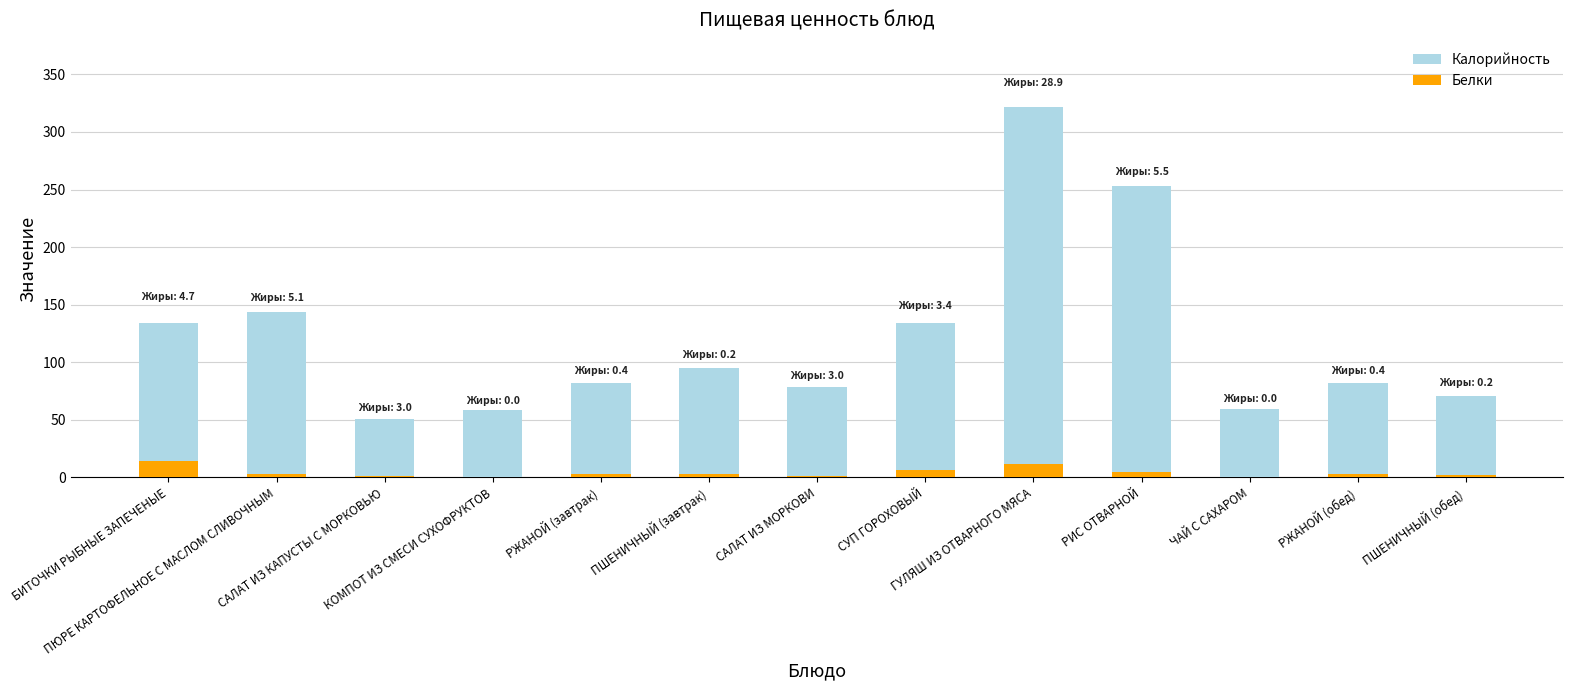

What is the total value across all series at КОМПОТ ИЗ СМЕСИ СУХОФРУКТОВ?

58.1